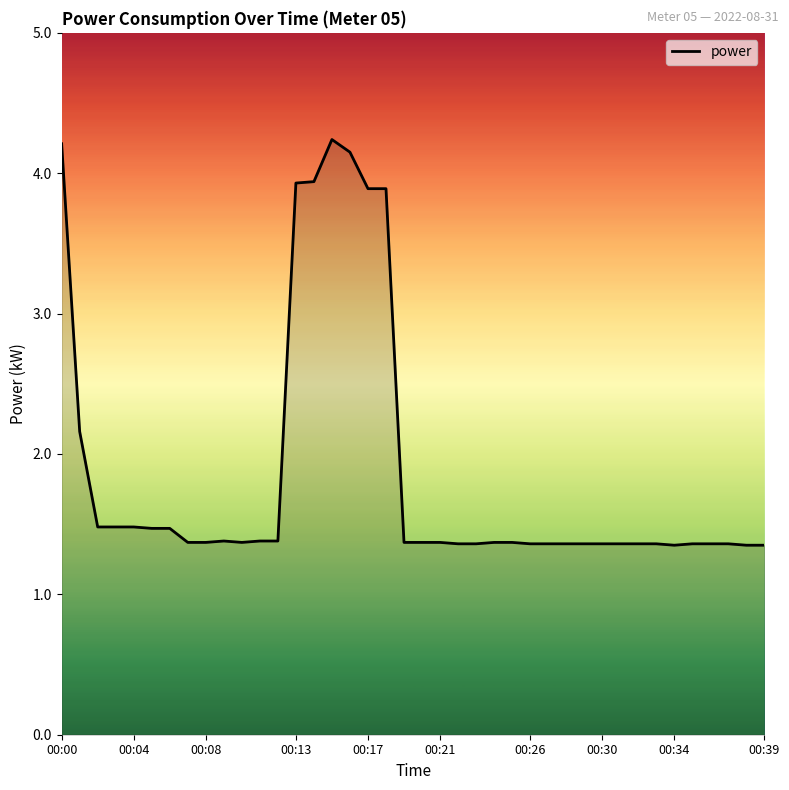

What is the difference between the maximum and minimum values?

2.9